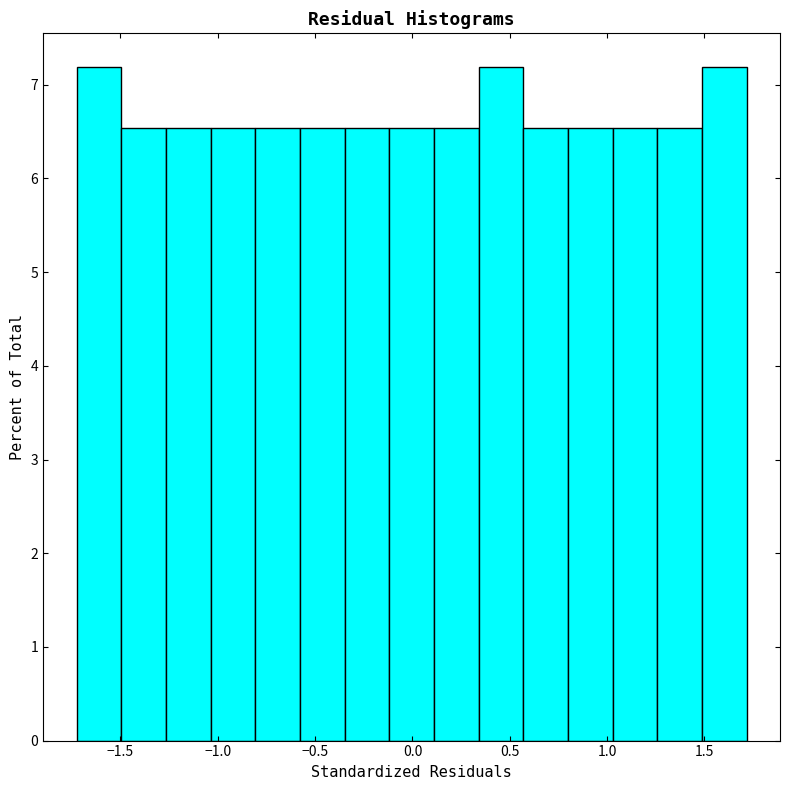

How tall is the bar that spans 0.35 to 0.55 on the x-axis? Neither the bar edges nor the heights are printed on the chart, so give them approximately, as read against the axes.

7.2